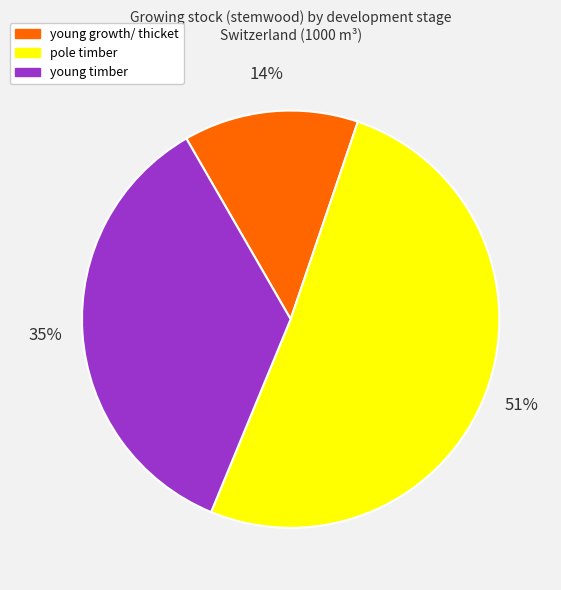

Rank the categories by value from highest to lowest.

pole timber, young timber, young growth/ thicket